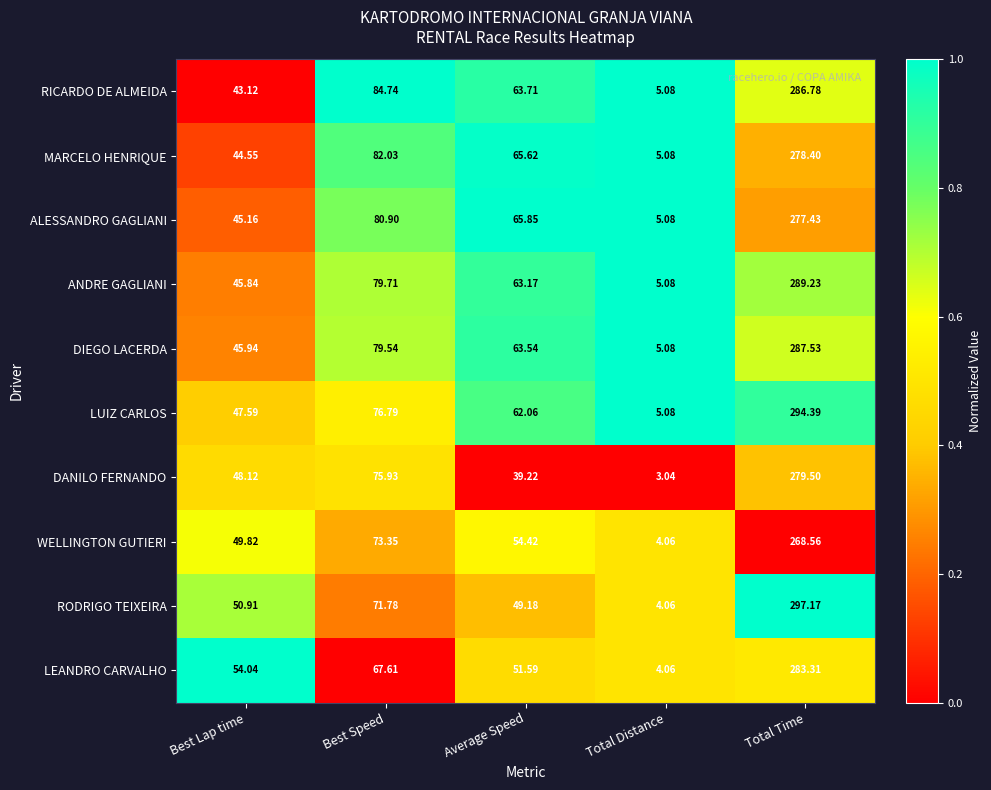

Rank the series by their maximum value, from lowest to highest.

WELLINGTON GUTIERI, ALESSANDRO GAGLIANI, MARCELO HENRIQUE, DANILO FERNANDO, LEANDRO CARVALHO, RICARDO DE ALMEIDA, DIEGO LACERDA, ANDRE GAGLIANI, LUIZ CARLOS, RODRIGO TEIXEIRA